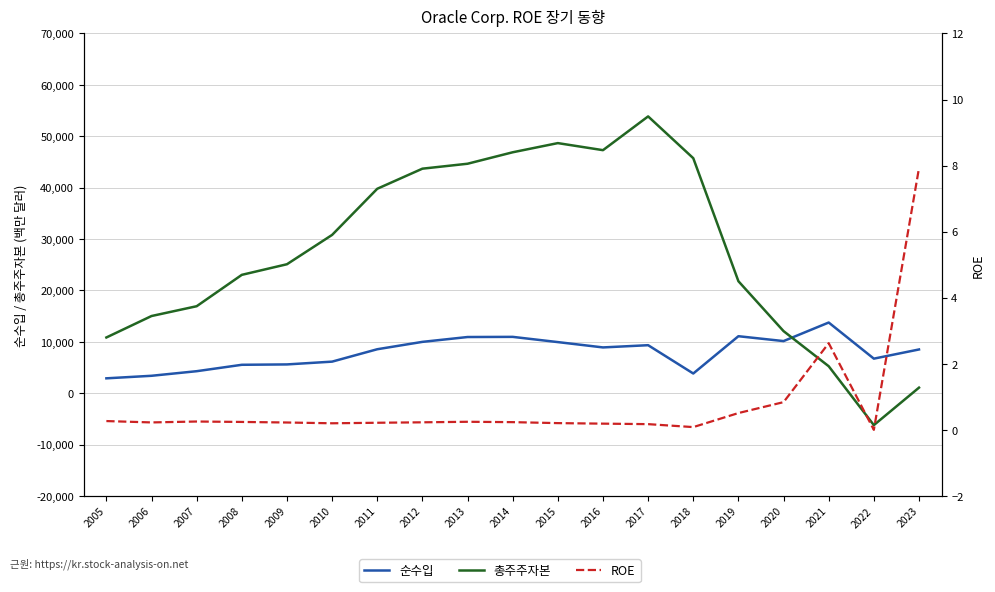

What is the greatest value displayed?

53860.0